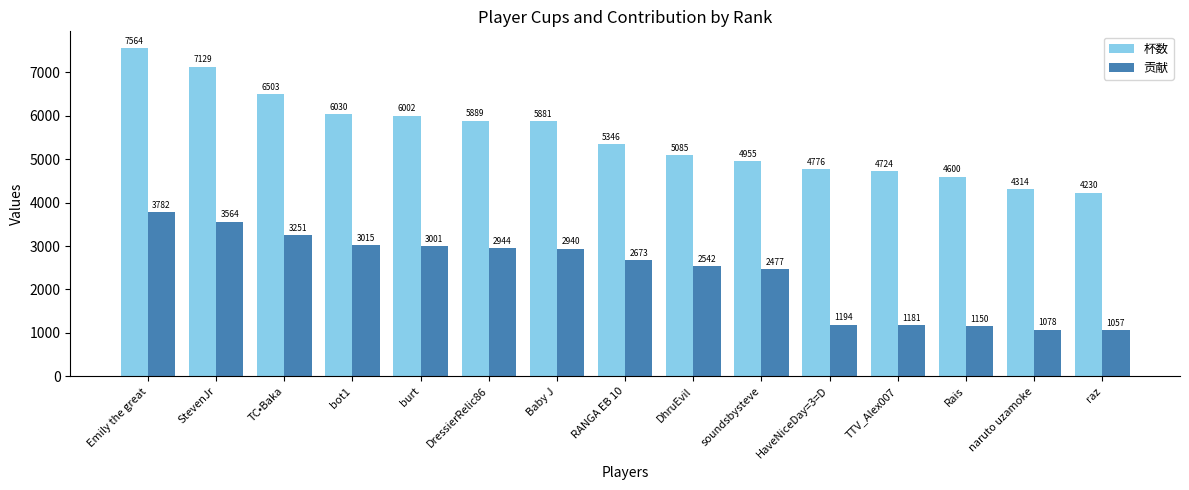

What is the average value of the 杯数 series?

5535